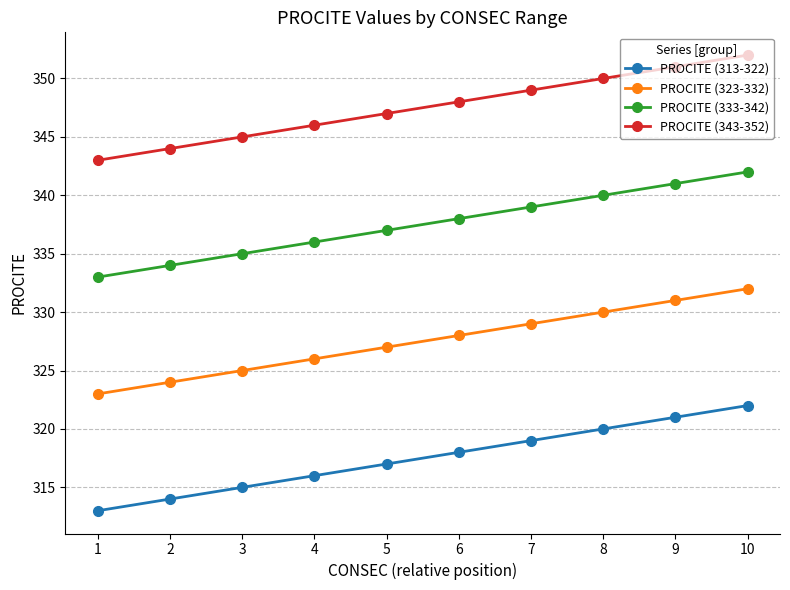

How many lines are shown in the chart?

4